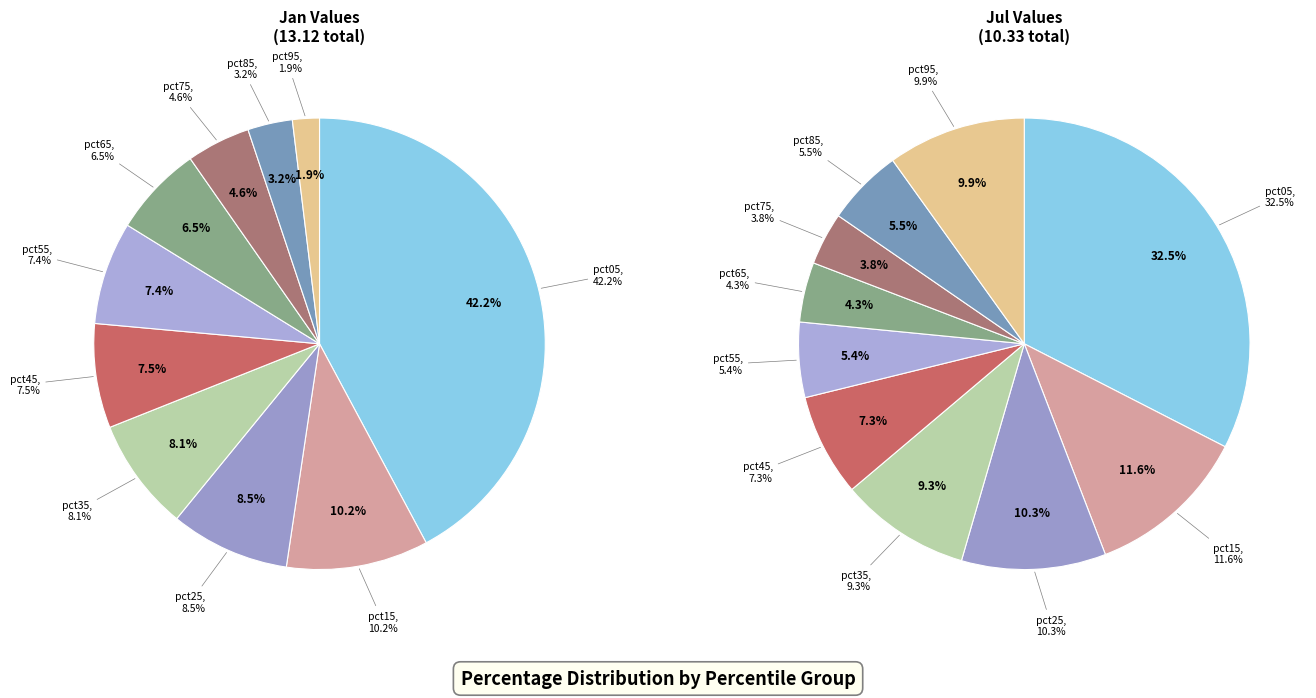

Between 5 and jan_values, which is larger?

jan_values